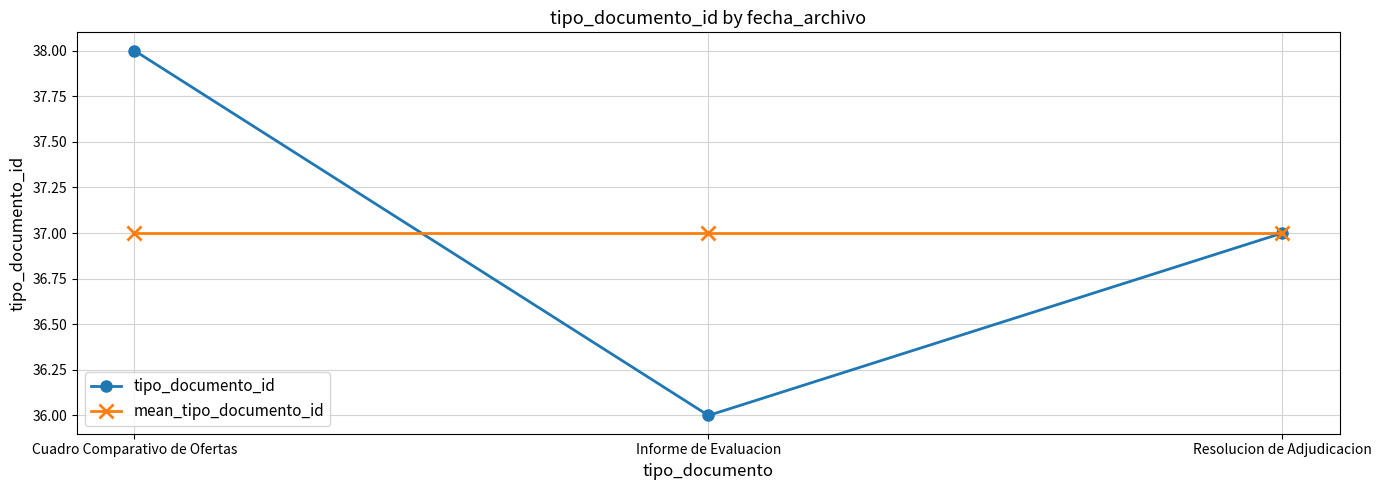

How many distinct data groups are displayed?

2